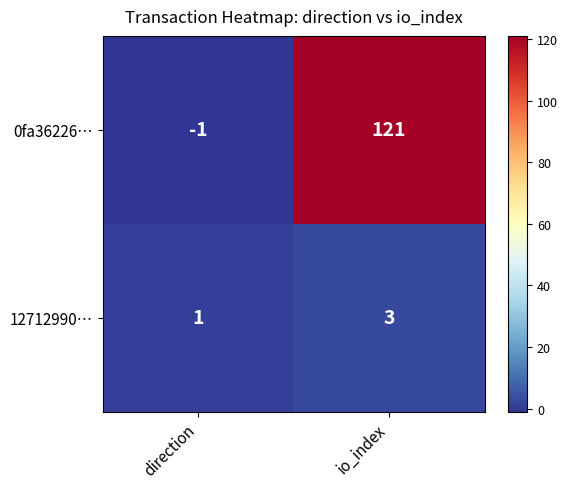

How many data points does each series have?

2